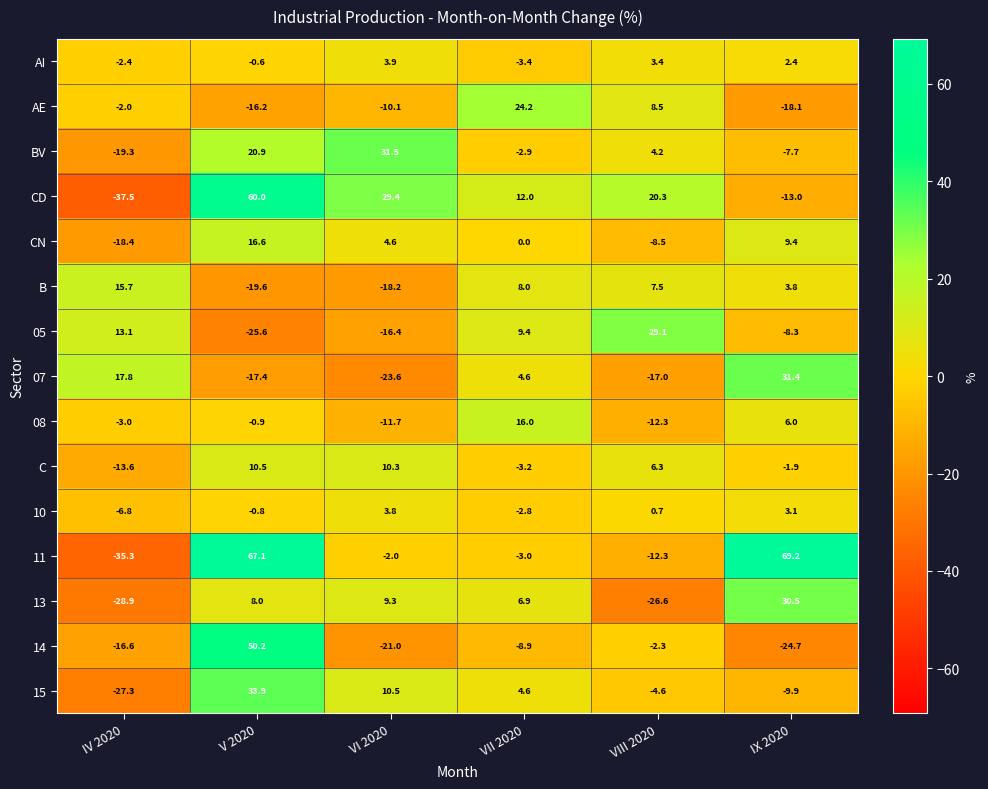

How many values in the 14 series exceed -8?

2